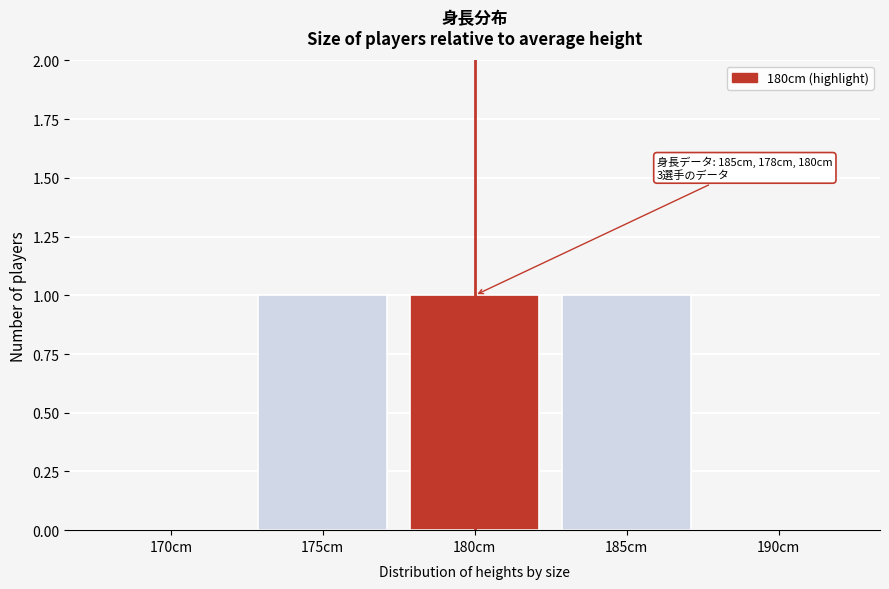

Reading right to left, what are all the values shown in this chart?

190cm=0	185cm=1	180cm=1	175cm=1	170cm=0